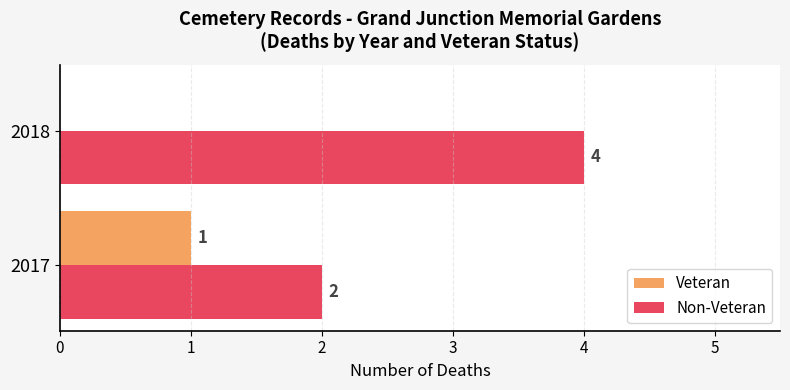

What is the sum of the Non-Veteran values at 2018 and 2017?

6